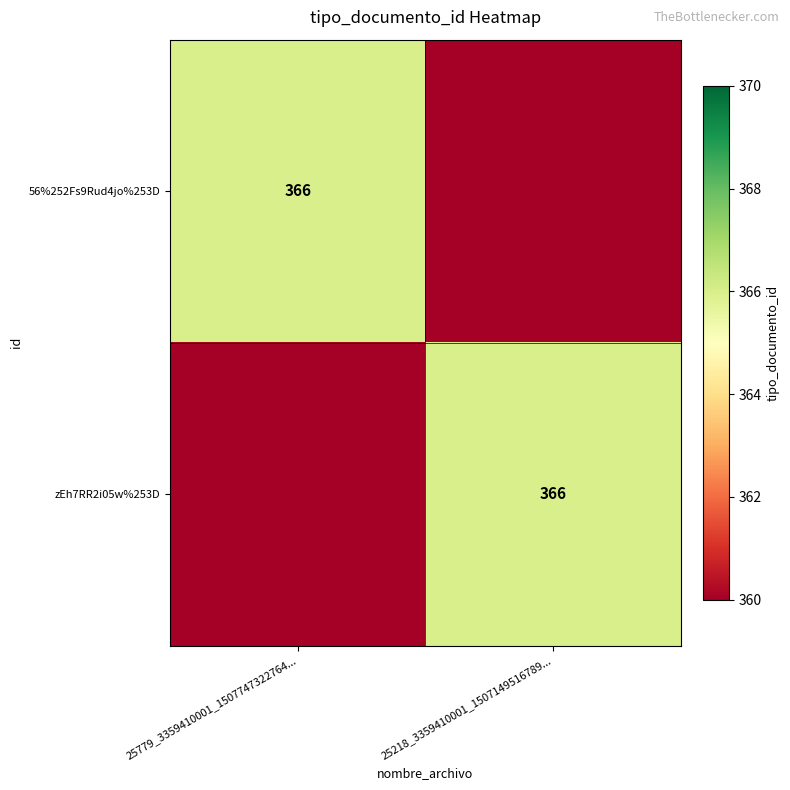

Is it true that zEh7RR2i05w%253D equals 143 at 25218_3359410001_1507149516789...?

False